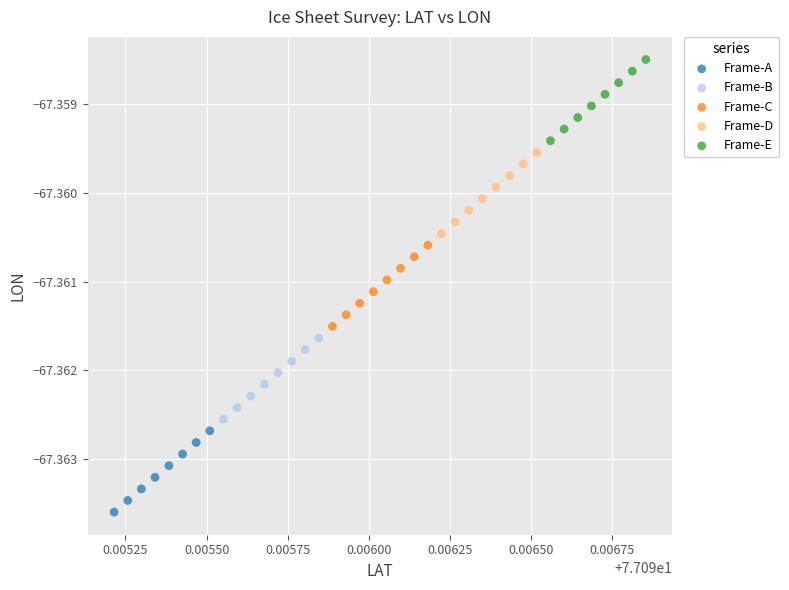

Which series reaches the maximum Y coordinate?

Frame-E